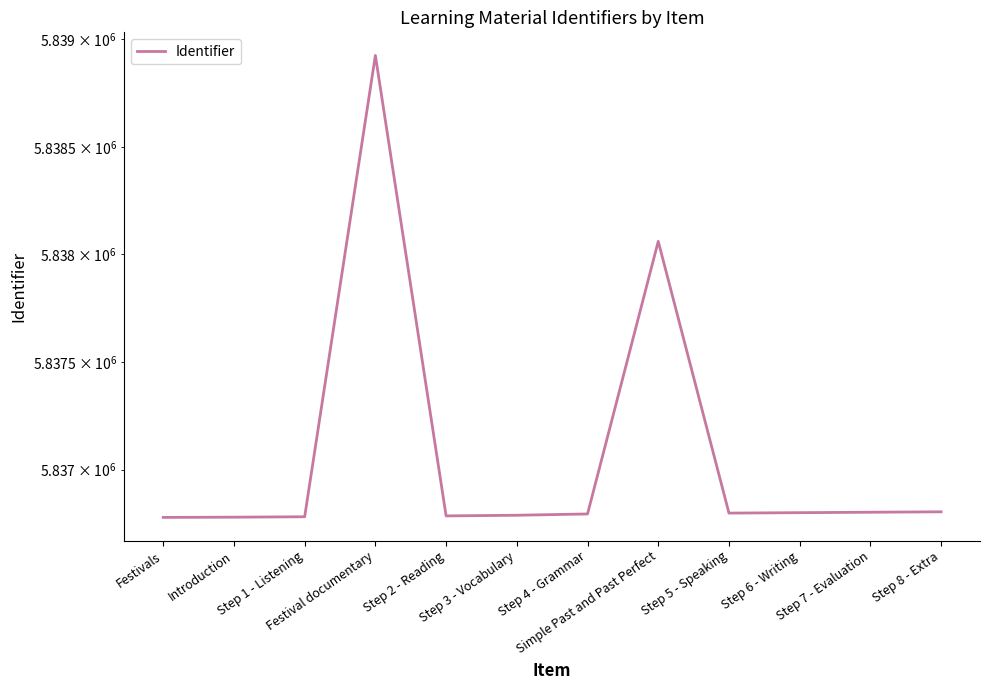

True or false: the data has more than 2 interior local peaks.

False